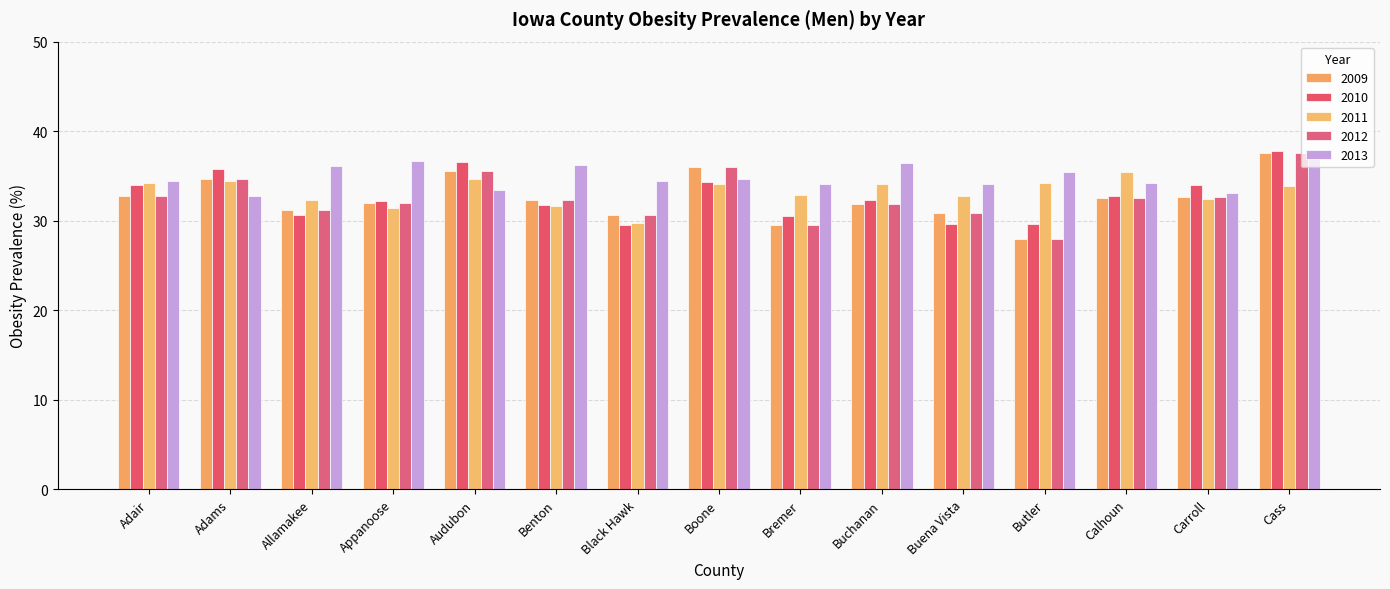

How many data points does each series have?

15